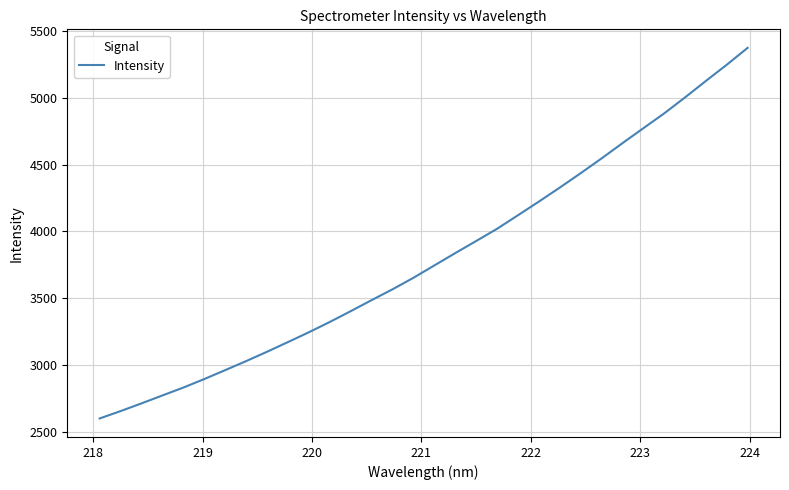

True or false: there are more than 2 points higher than both neighbors.

False